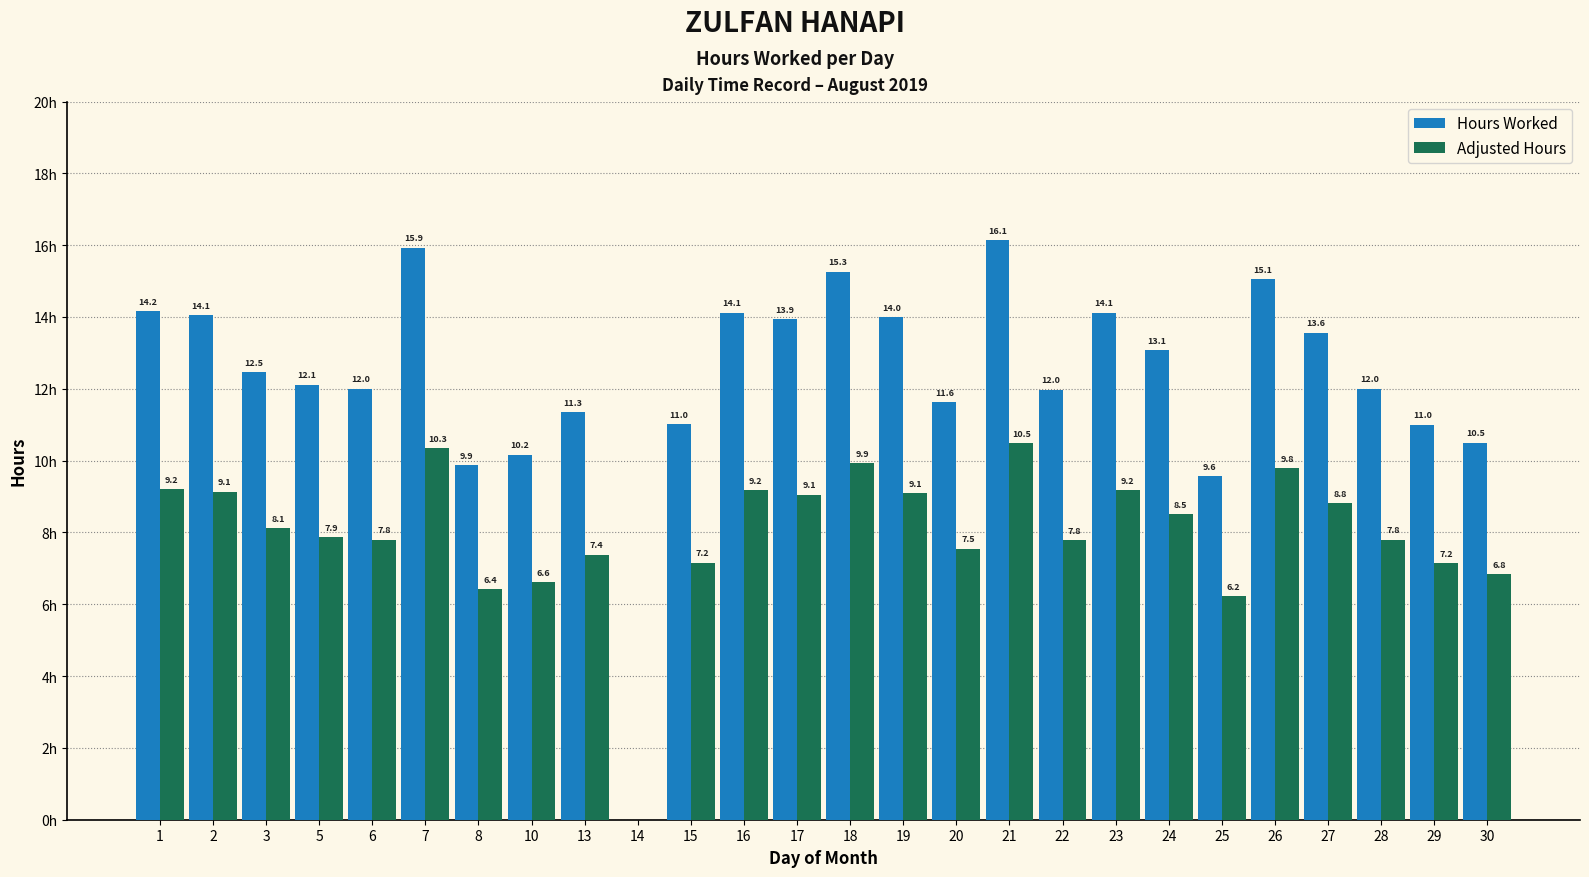

Which series has the largest total across all categories?

Hours Worked